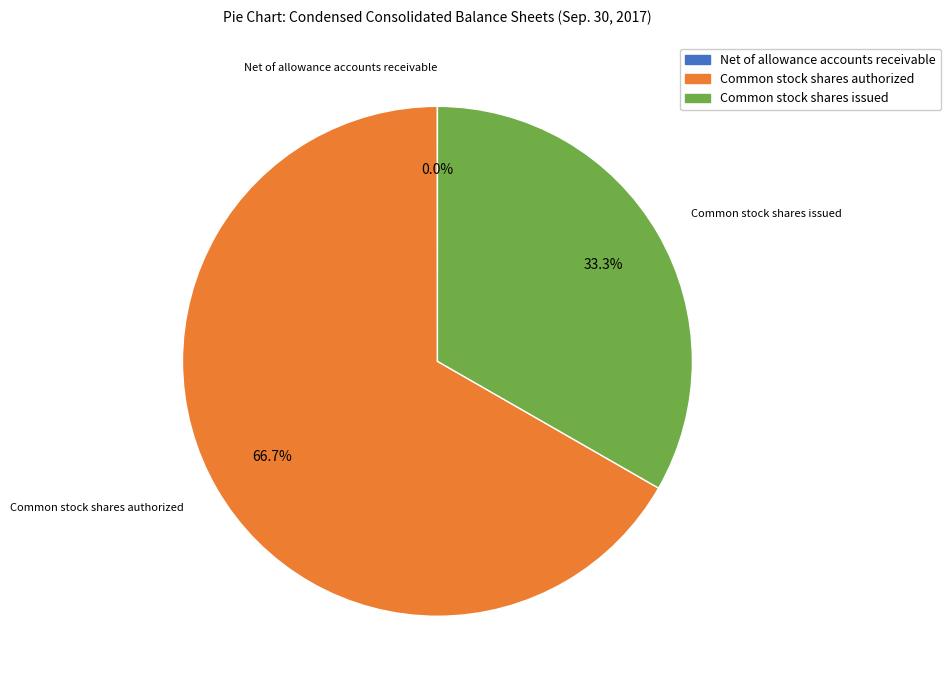

Which has a higher value, Common stock shares issued or Common stock shares authorized?

Common stock shares authorized